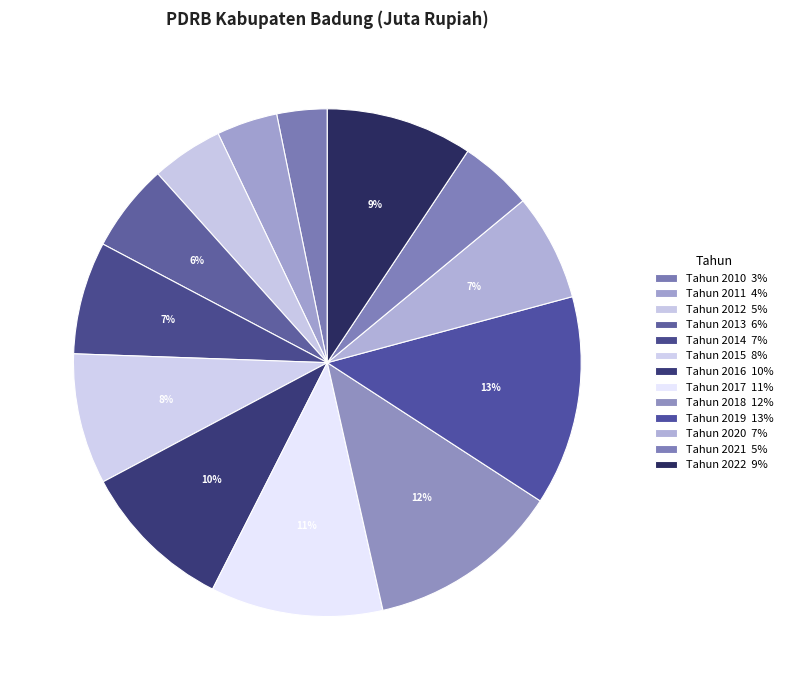

To the nearest percent, what is the combined percentage of Tahun 2021 and Tahun 2017?

16%